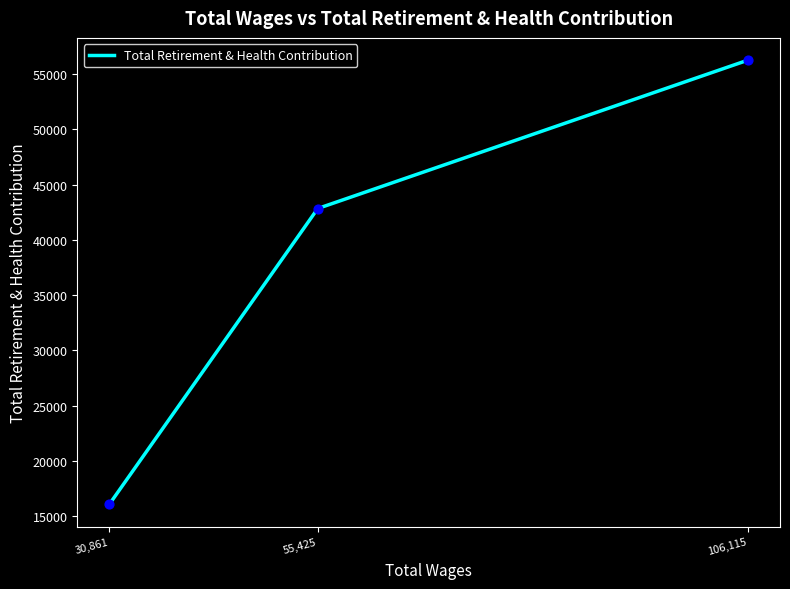

What is the ratio of the value at 55,425 to the value at 106,115?

0.8